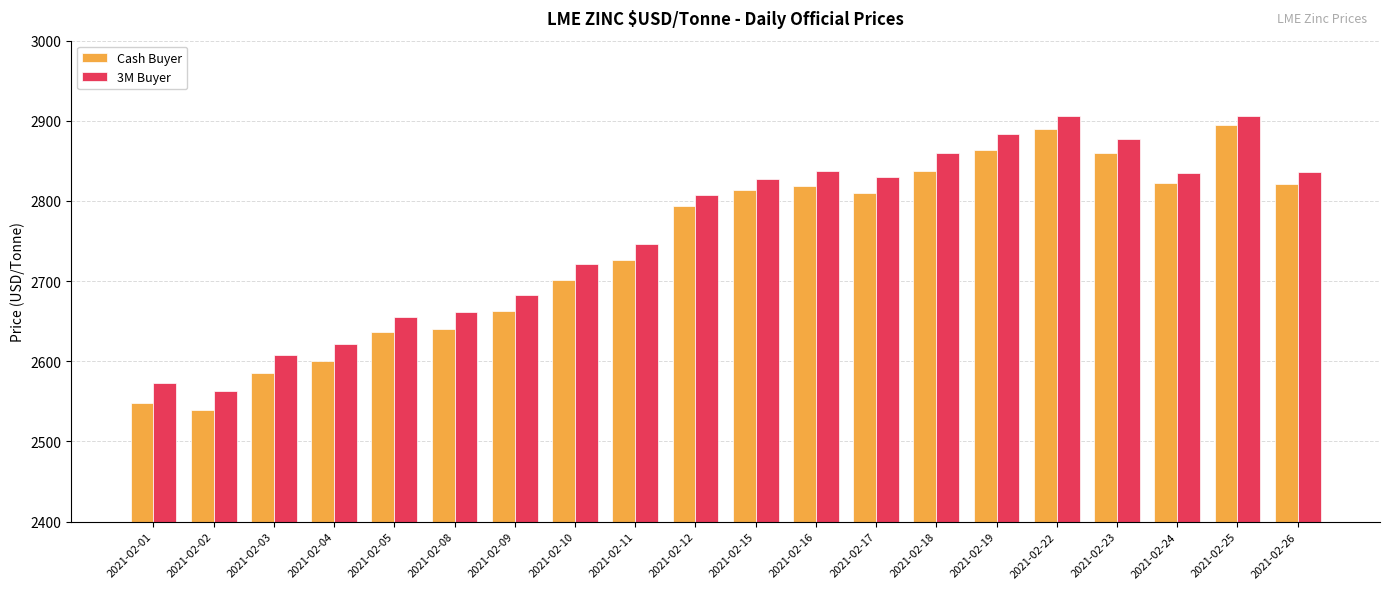

Is the value of Cash Buyer at 2021-02-26 greater than the value of 3M Buyer at 2021-02-18?

No